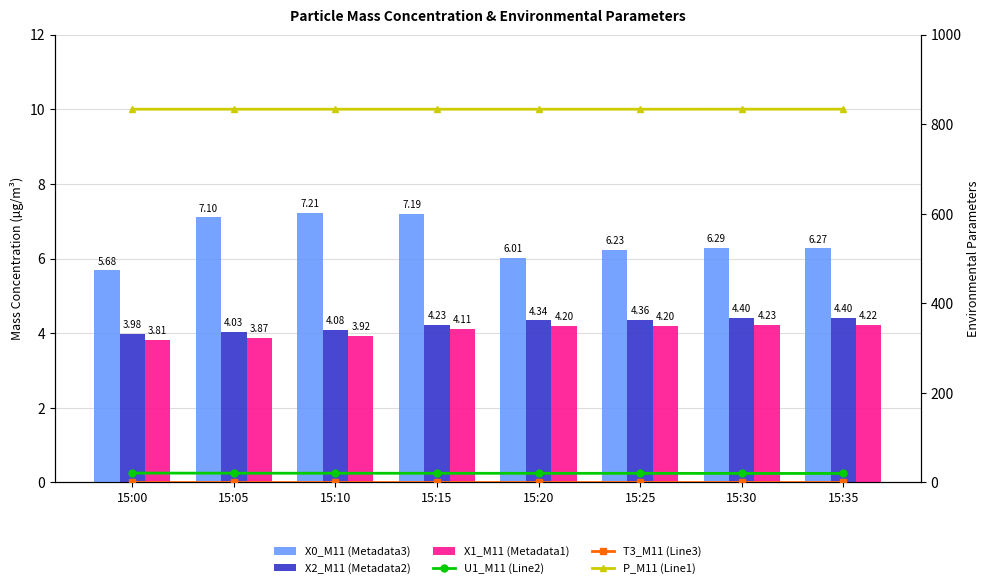

Rank the series by their maximum value, from lowest to highest.

T3_M11 (Line3), X1_M11 (Metadata1), X2_M11 (Metadata2), X0_M11 (Metadata3), U1_M11 (Line2), P_M11 (Line1)